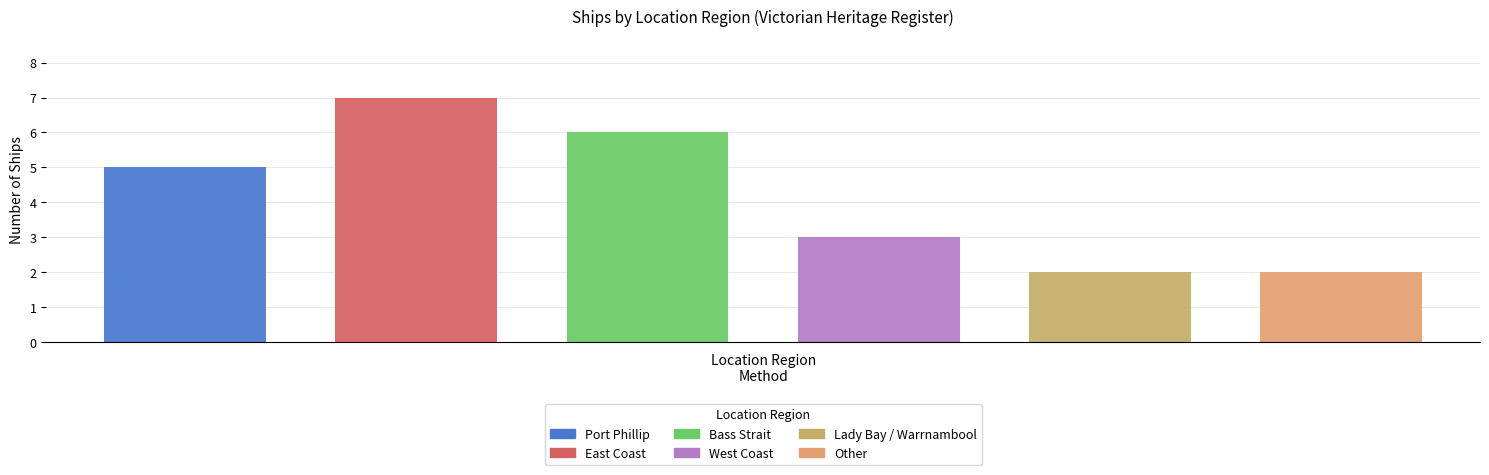

What is the label of the 5th bar from the left?

Lady Bay / Warrnambool